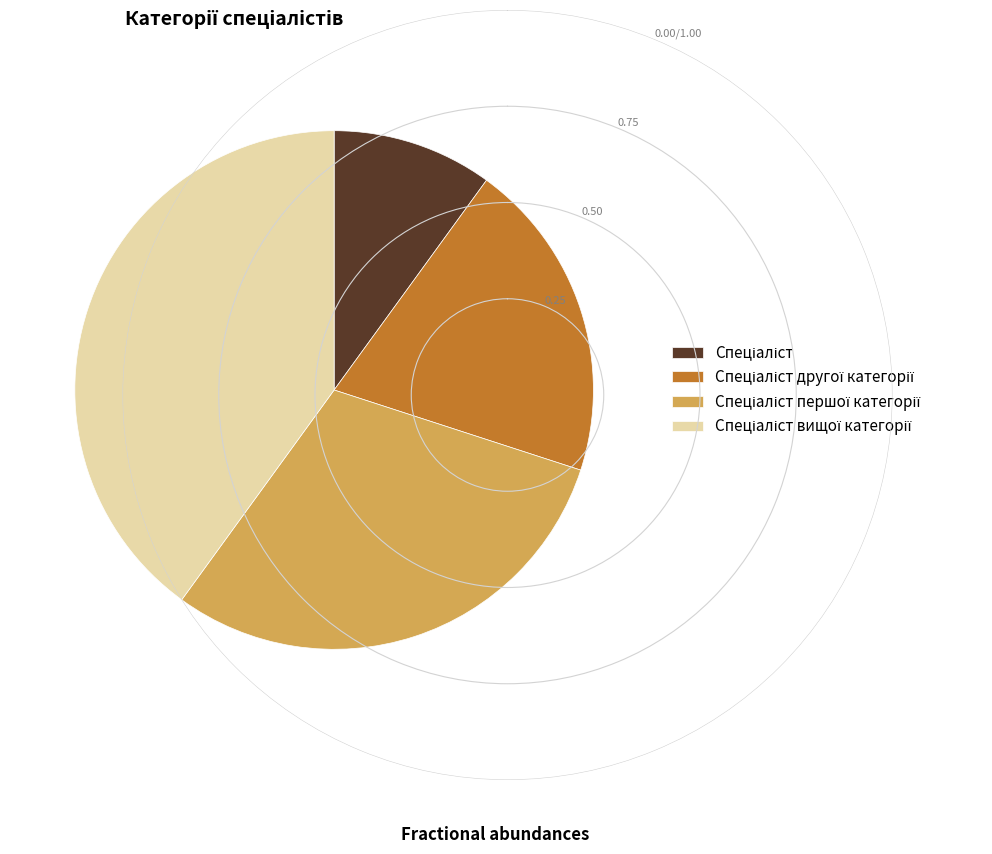

Is there any slice that represents more than half of the pie?

No